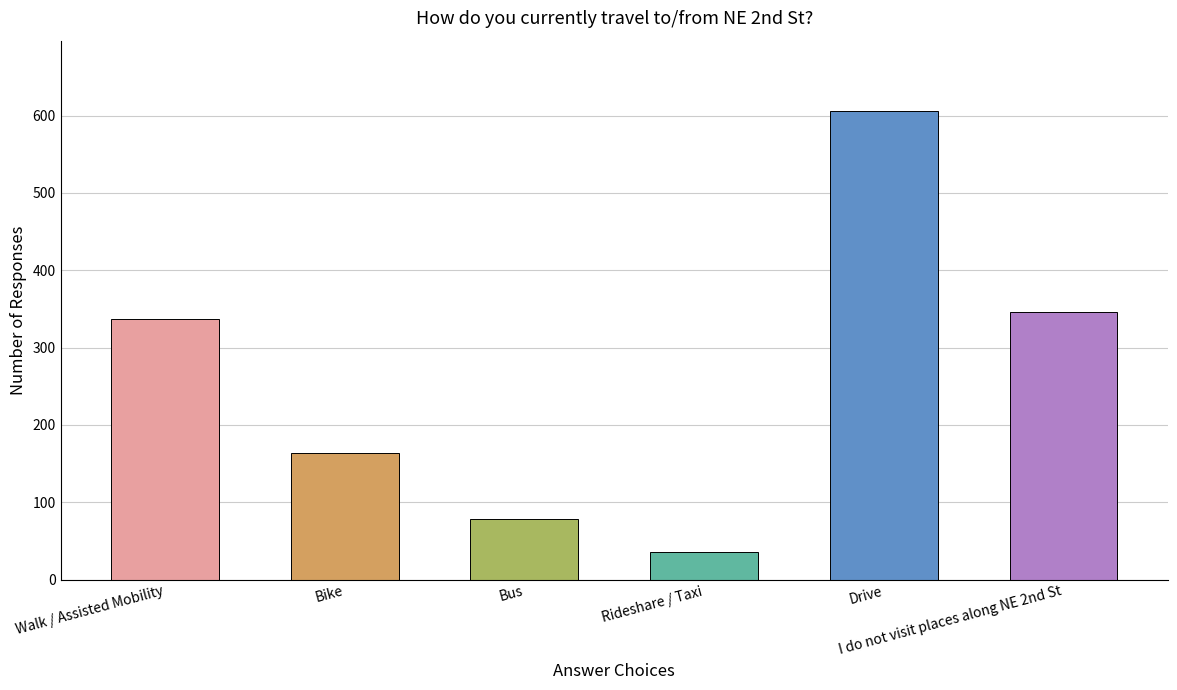

List the labels in order of value, smallest first.

Rideshare / Taxi, Bus, Bike, Walk / Assisted Mobility, I do not visit places along NE 2nd St, Drive